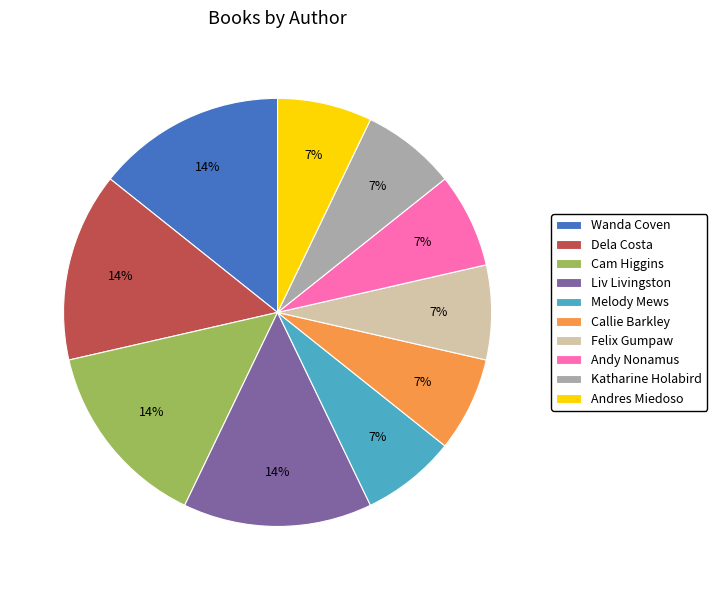

Is the sum of Callie Barkley and Dela Costa greater than half?

No